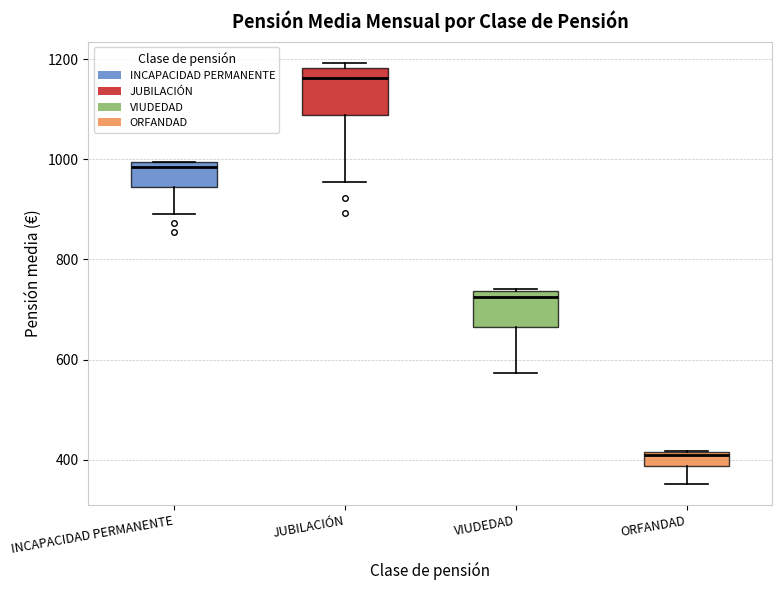

Which box's median line is the lowest?

ORFANDAD